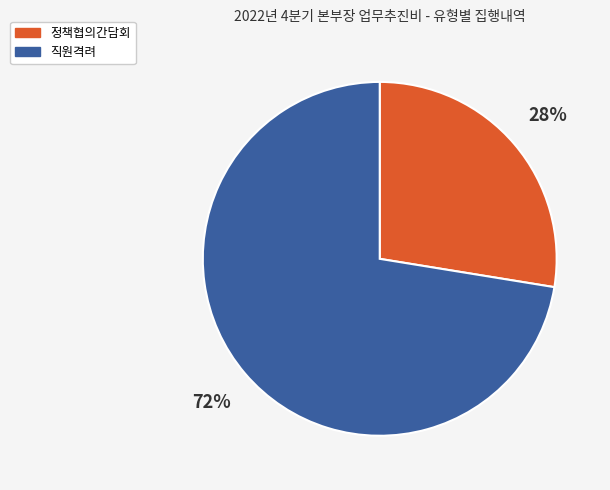

Rank the categories by value from lowest to highest.

정책협의간담회, 직원격려